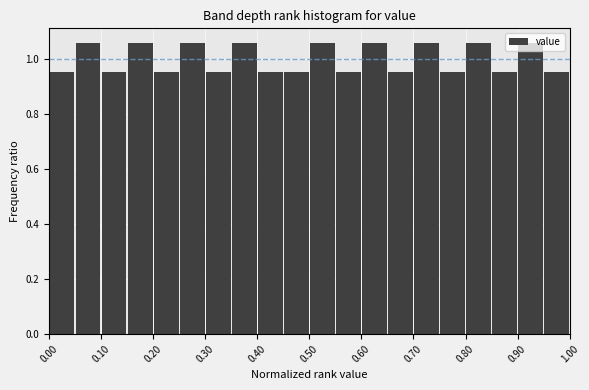

Reading left to right, transcribe this chart: for each bar, give the range it covers on the x-axis and its height. The values are not printed on the chart, so give them approximately, as read against the axis.

0.00 to 0.05: 0.96
0.05 to 0.10: 1.06
0.10 to 0.15: 0.96
0.15 to 0.20: 1.06
0.20 to 0.25: 0.96
0.25 to 0.30: 1.06
0.30 to 0.35: 0.96
0.35 to 0.40: 1.06
0.40 to 0.45: 0.96
0.45 to 0.50: 0.96
0.50 to 0.55: 1.06
0.55 to 0.60: 0.96
0.60 to 0.65: 1.06
0.65 to 0.70: 0.96
0.70 to 0.75: 1.06
0.75 to 0.80: 0.96
0.80 to 0.85: 1.06
0.85 to 0.90: 0.96
0.90 to 0.95: 1.06
0.95 to 1.00: 0.96